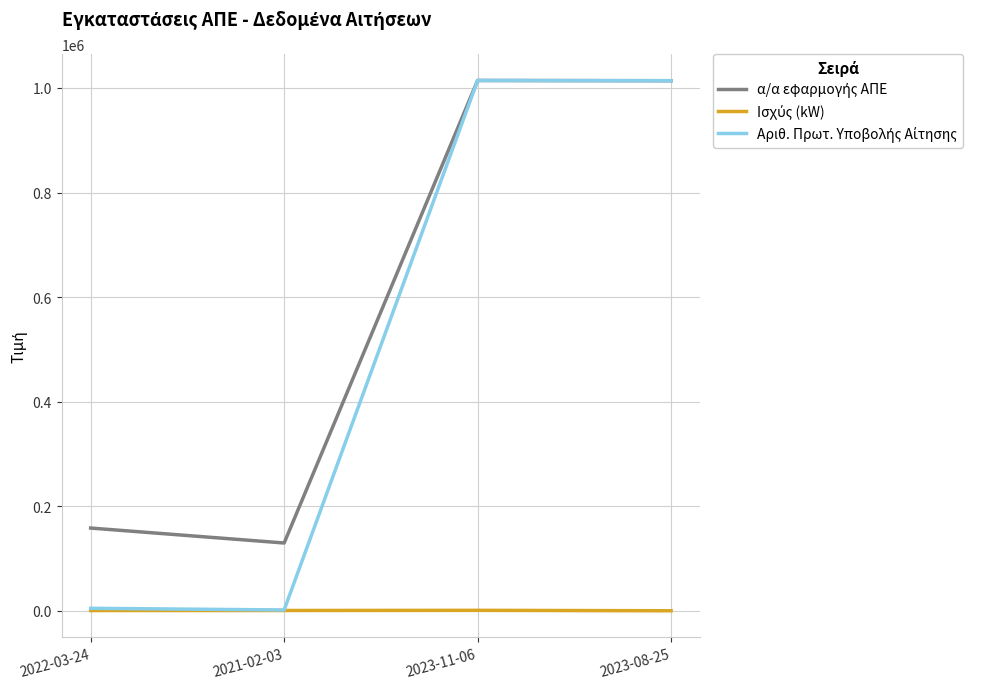

At how many categories does at least one series exceed 765590?

2